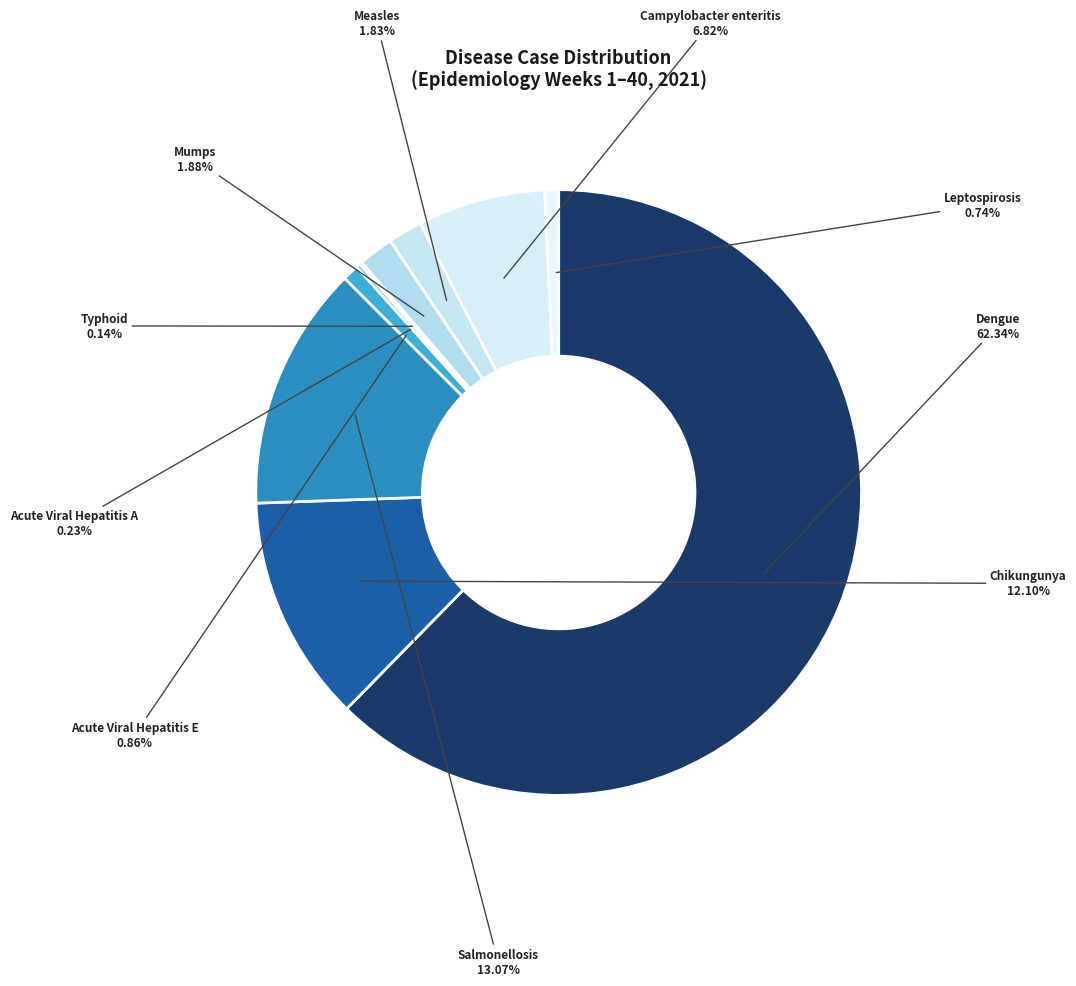

Combined, what portion of the pie is Leptospirosis and Salmonellosis?

13.8%